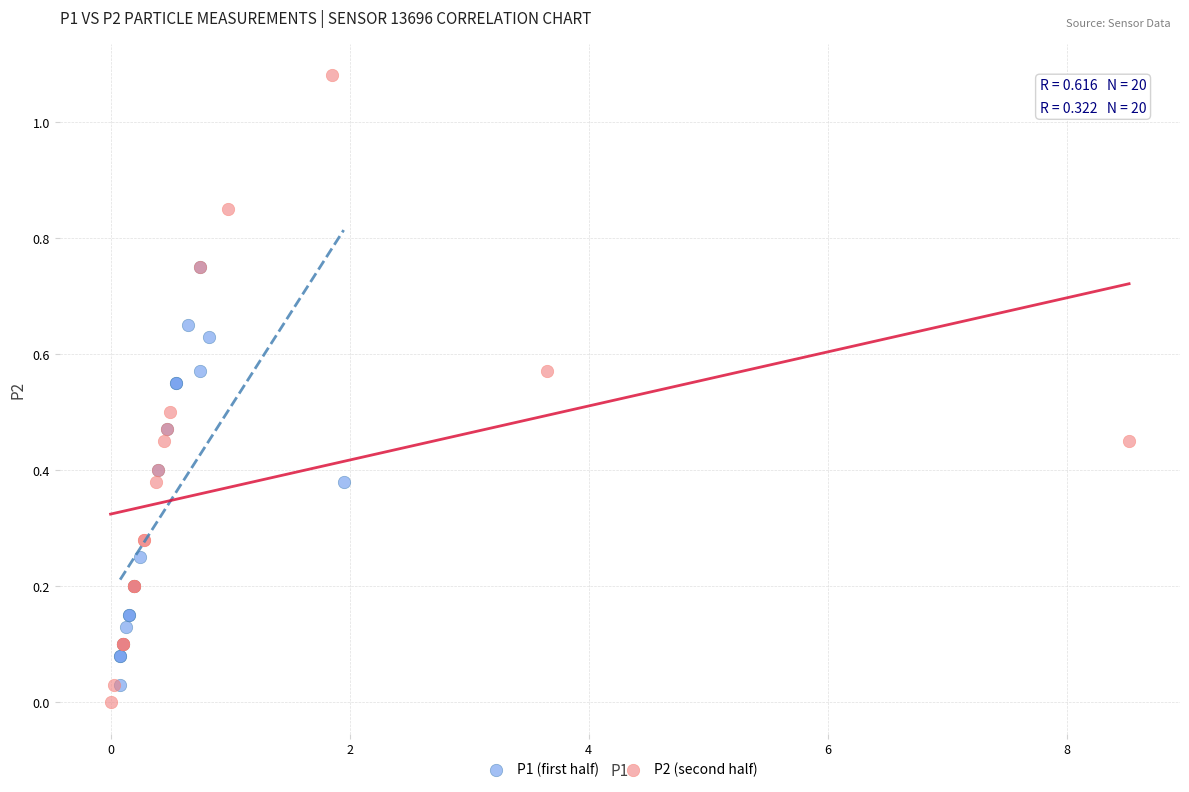

Which series contains the highest Y value?

P2 (second half)